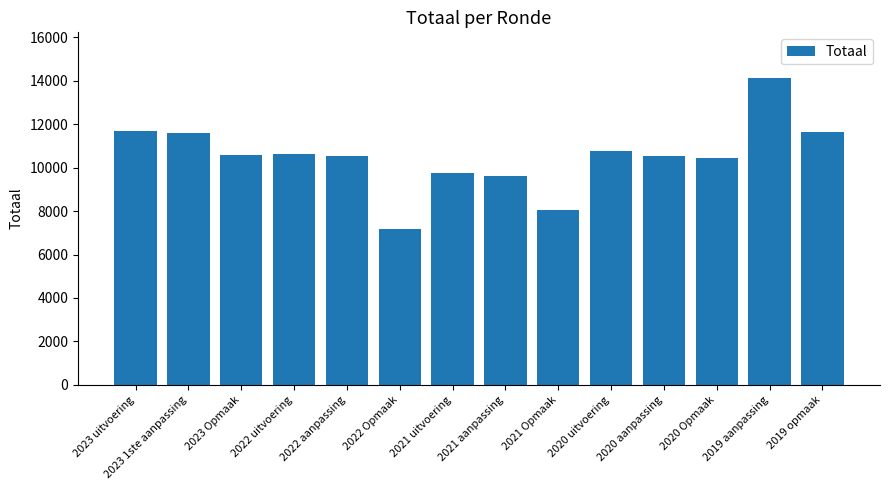

What is the sum of all values?

147073